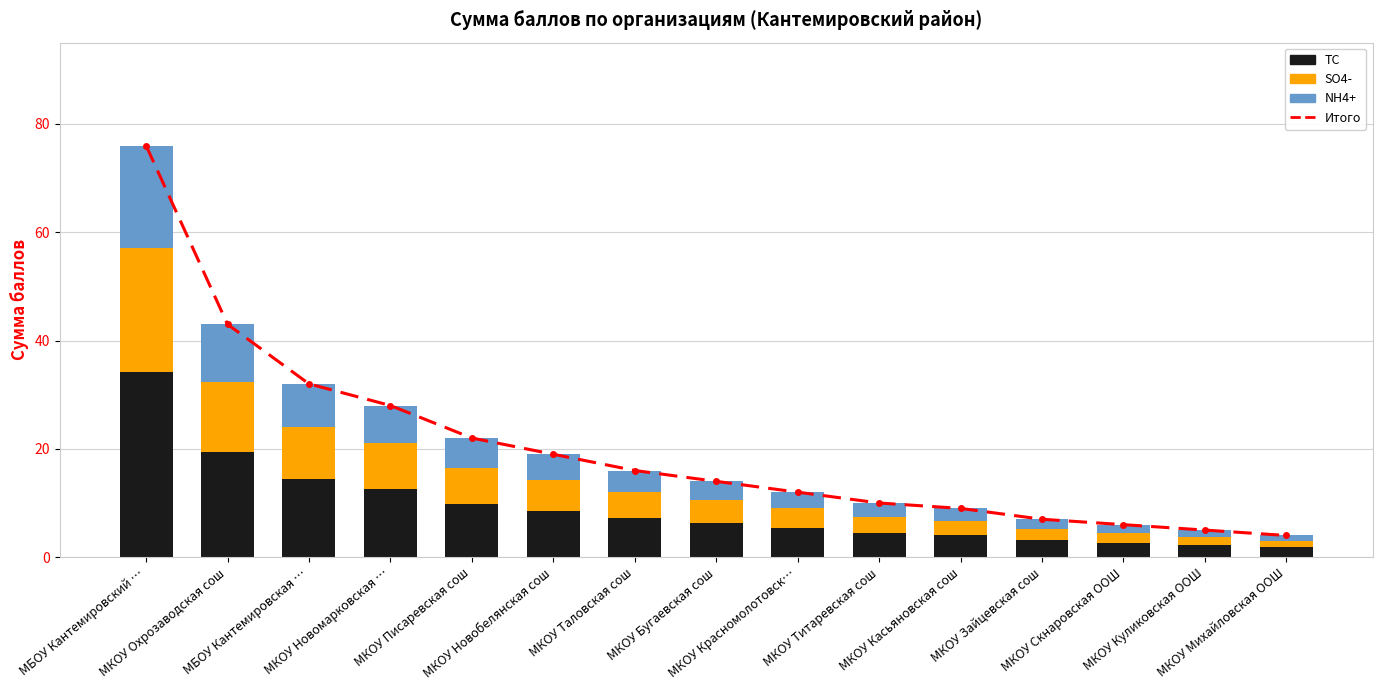

Which category has the highest value in the NH4+ series?

МБОУ Кантемировский …